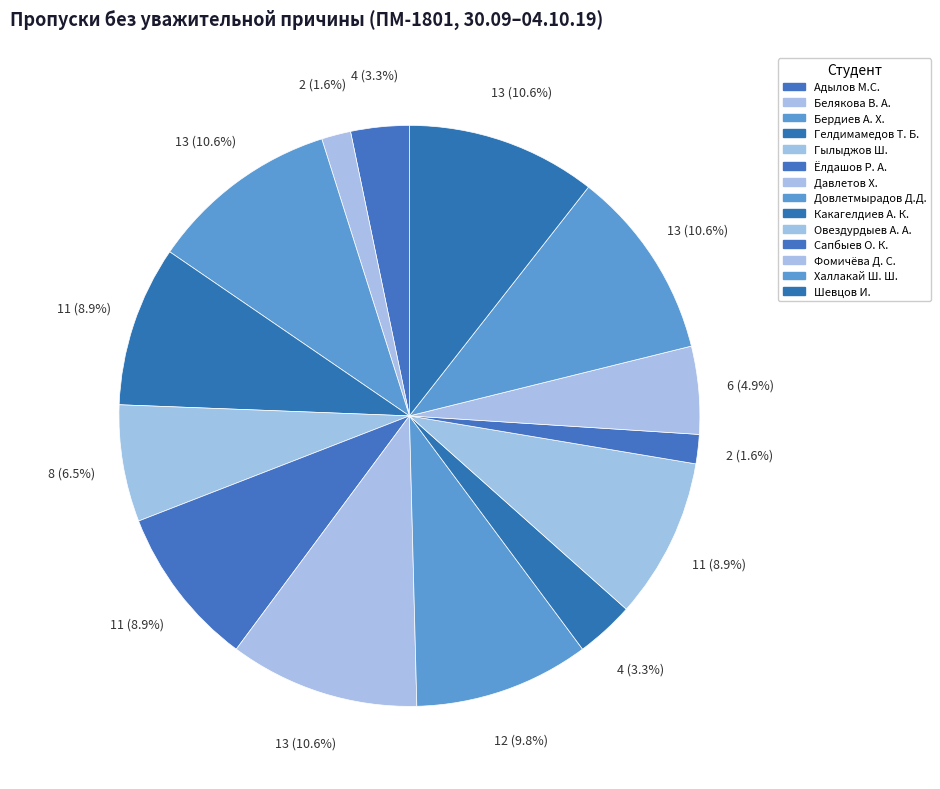

To the nearest percent, what is the average slice percentage?

7%